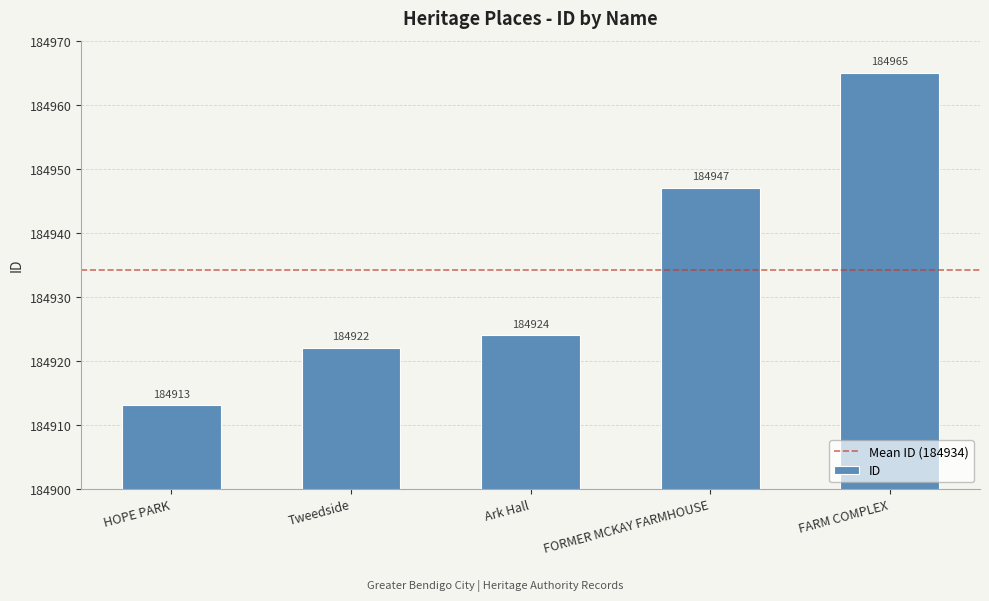

Count the number of categories in the chart.

5